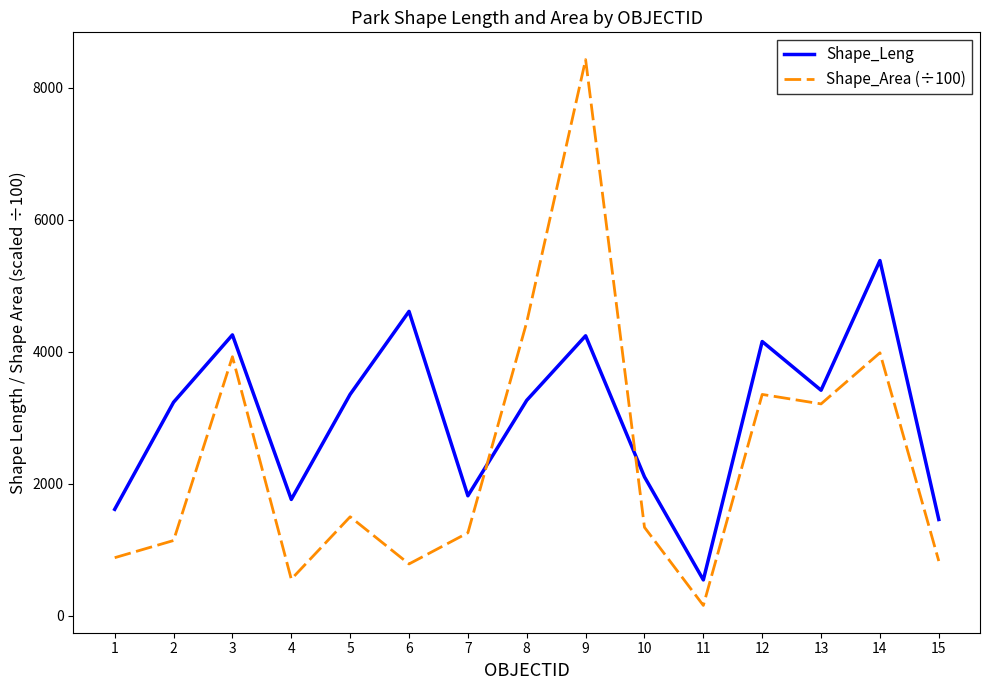

What is the greatest value displayed?

8426.0